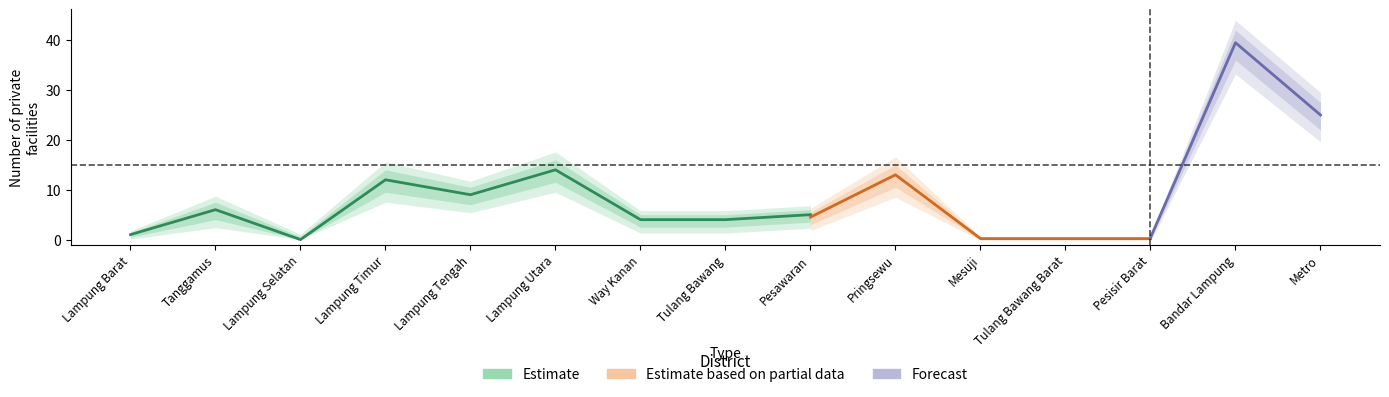

Is this an area chart (filled region under the line)?

No